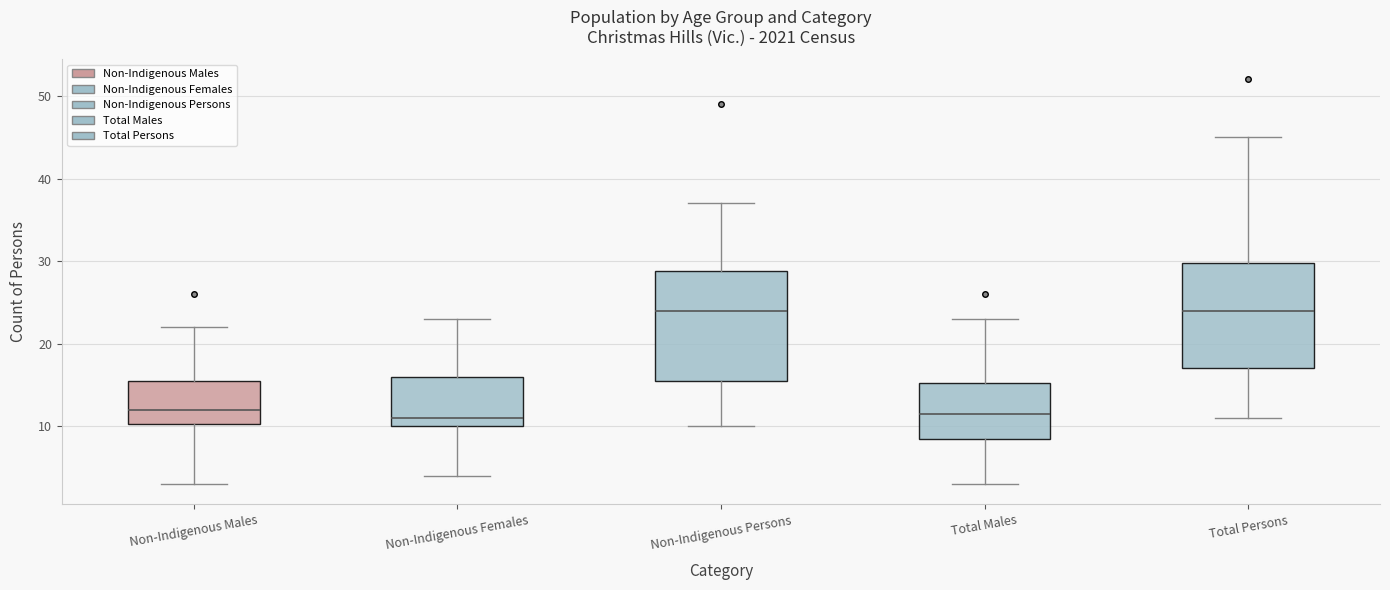

Where is the upper edge of the box for Total Persons on the y-axis? The values are not printed on the chart, so give them approximately, as read against the axis.

30